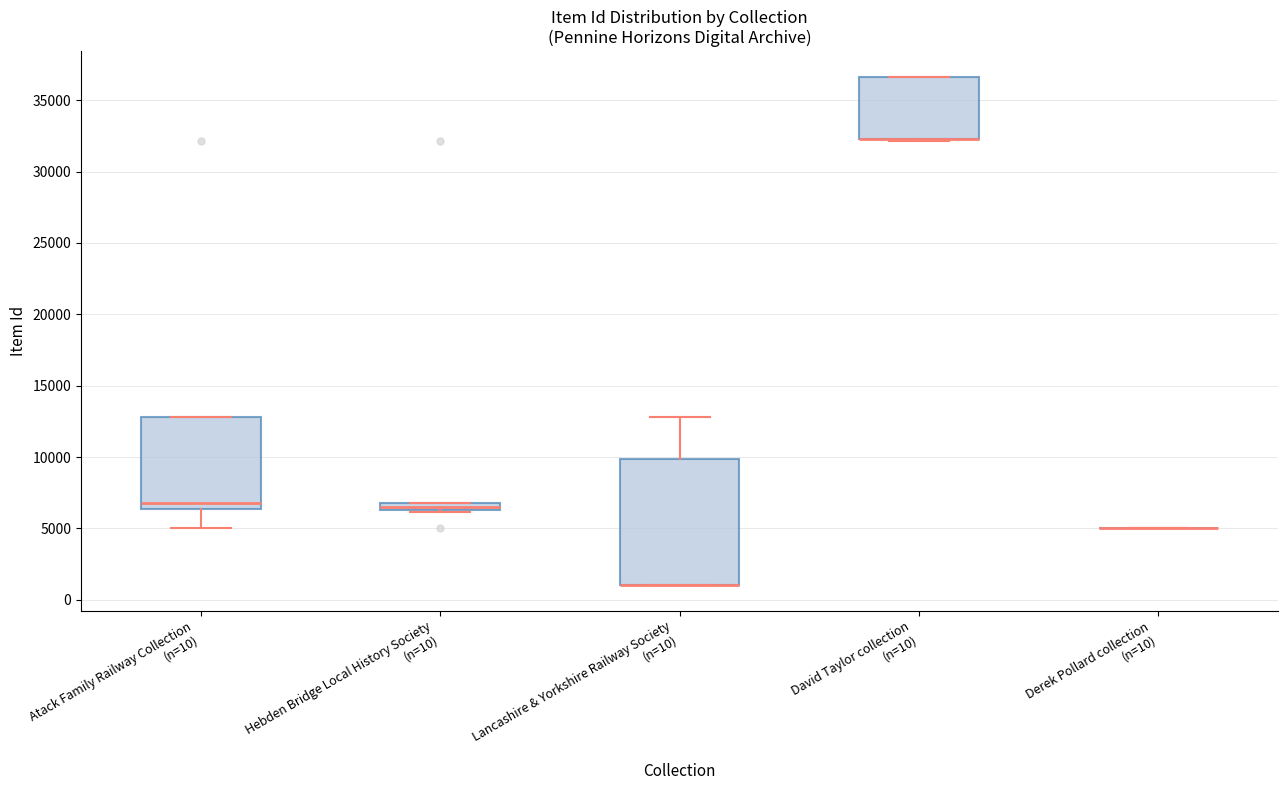

Comparing the boxes themselves (not the whiskers), which one is the tallest?

Lancashire & Yorkshire Railway Society (n=10)